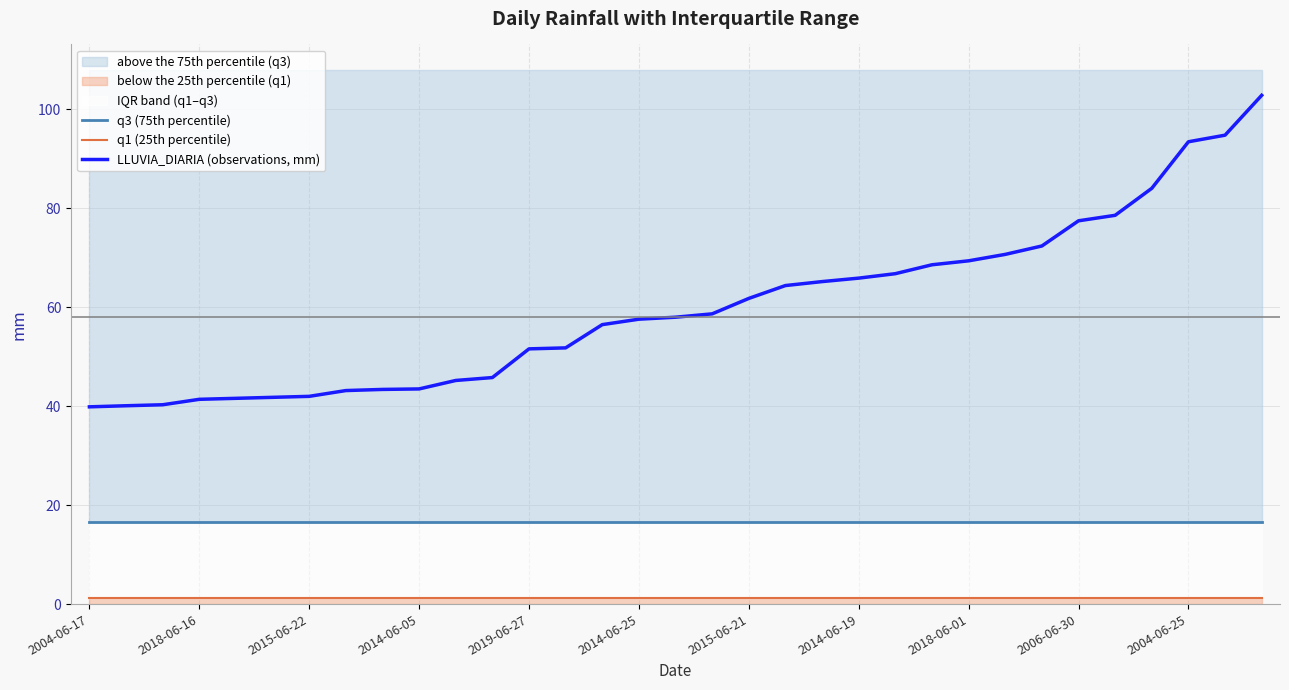

Which label corresponds to the smallest value in the chart?

2004-06-17